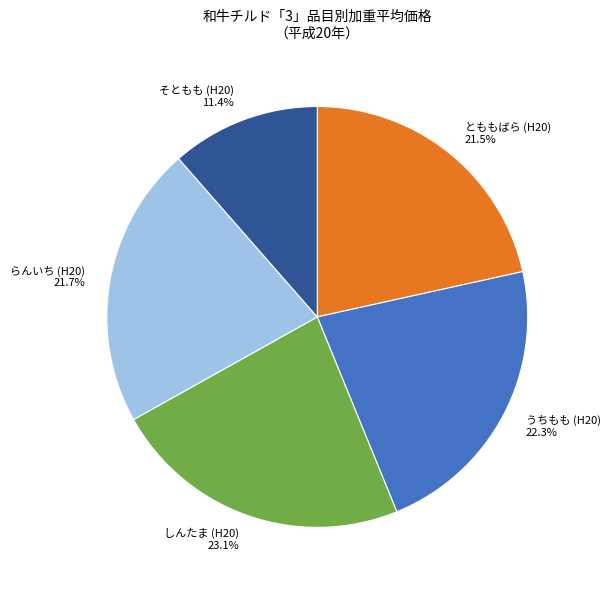

Does any single category account for the majority?

No